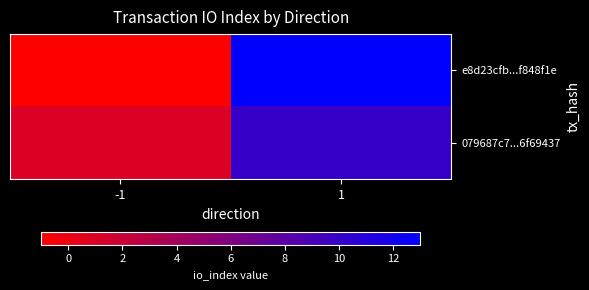

What is the minimum value shown in the chart?

-1